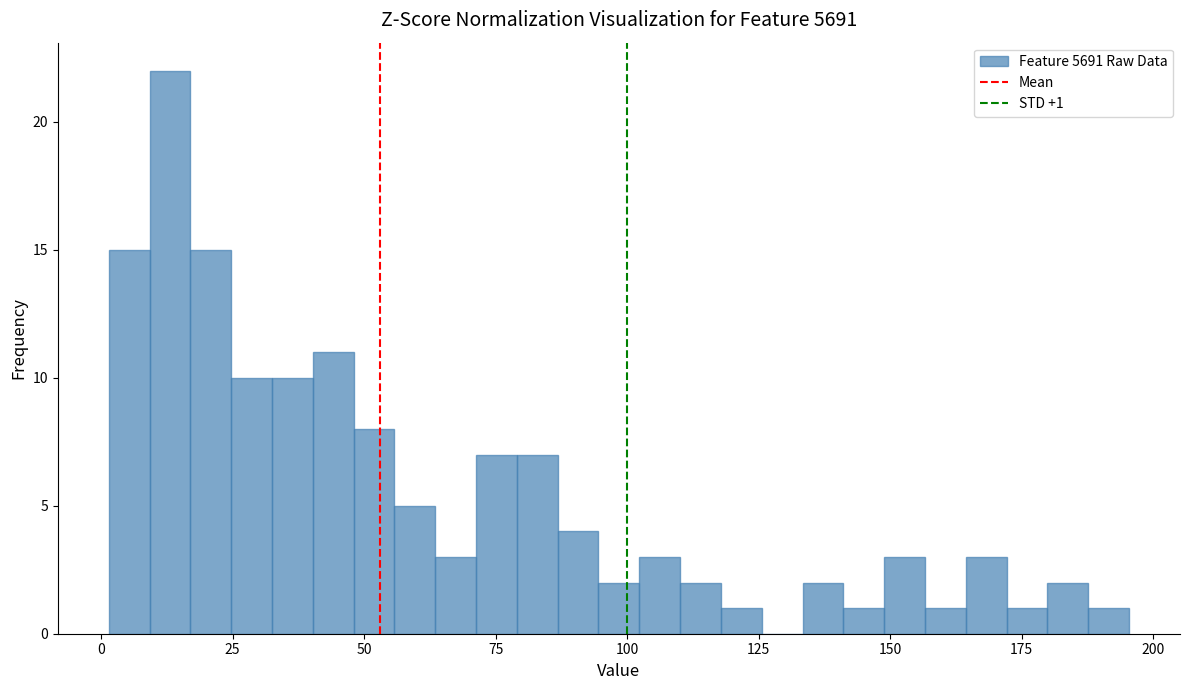

Read against the x-axis, roughly where is the centre of the tallest bar?

15